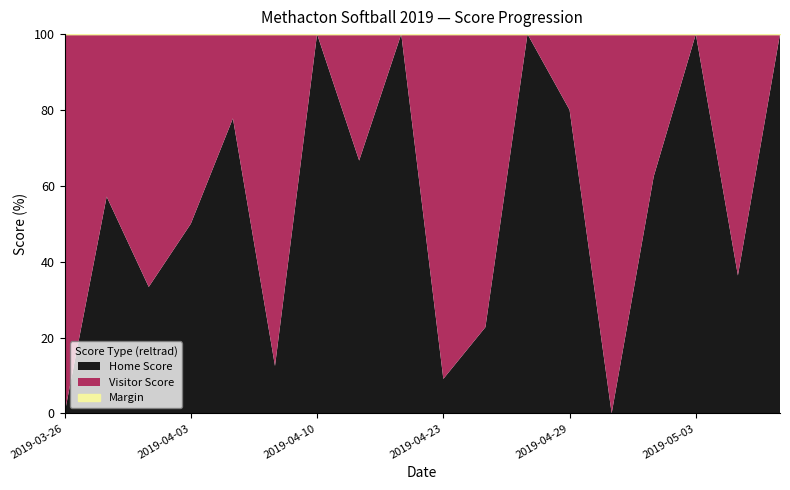

What is the highest value of the Home Score series?

100.0